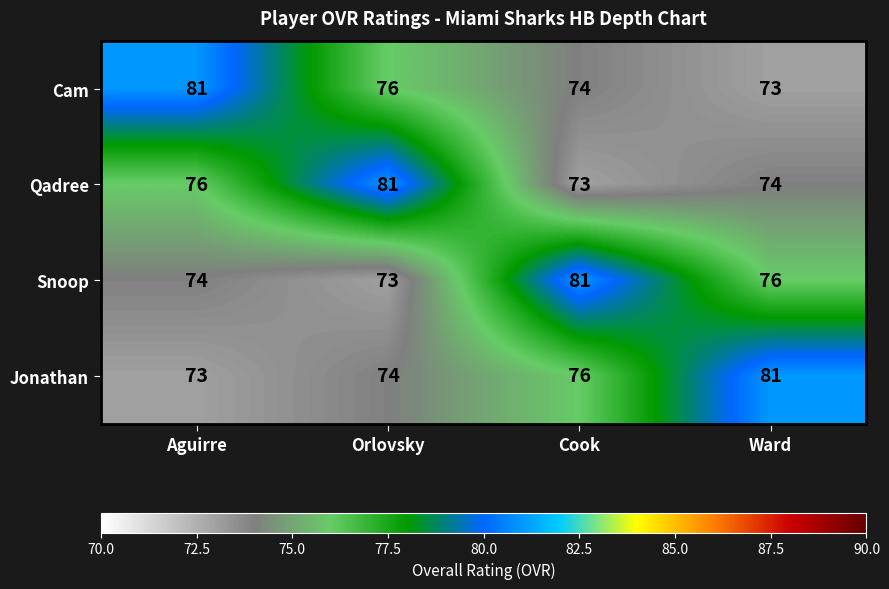

What is the total value across all series at Cook?

304